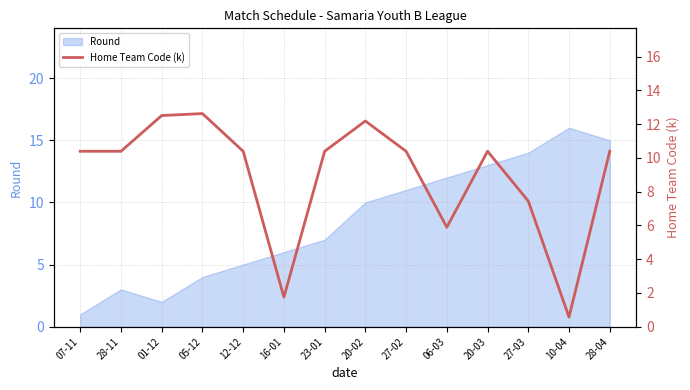

Rank the categories by Round value from highest to lowest.

10-04, 28-04, 27-03, 20-03, 06-03, 27-02, 20-02, 23-01, 16-01, 12-12, 05-12, 28-11, 01-12, 07-11